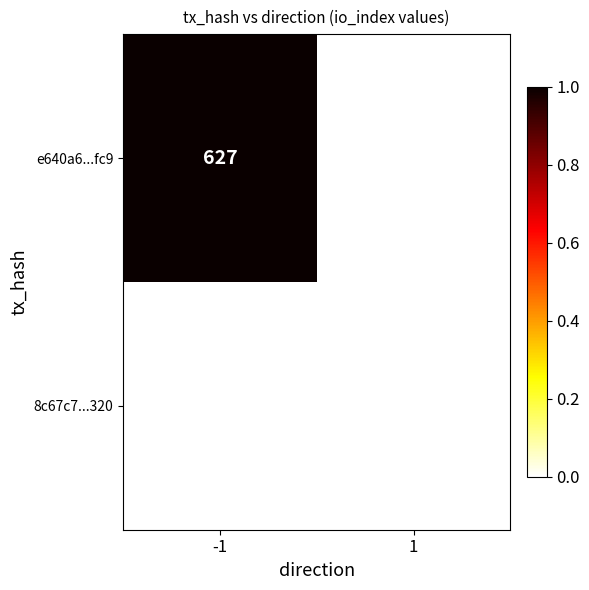

The e640a6...fc9 series shows 627 at -1. True or false?

True